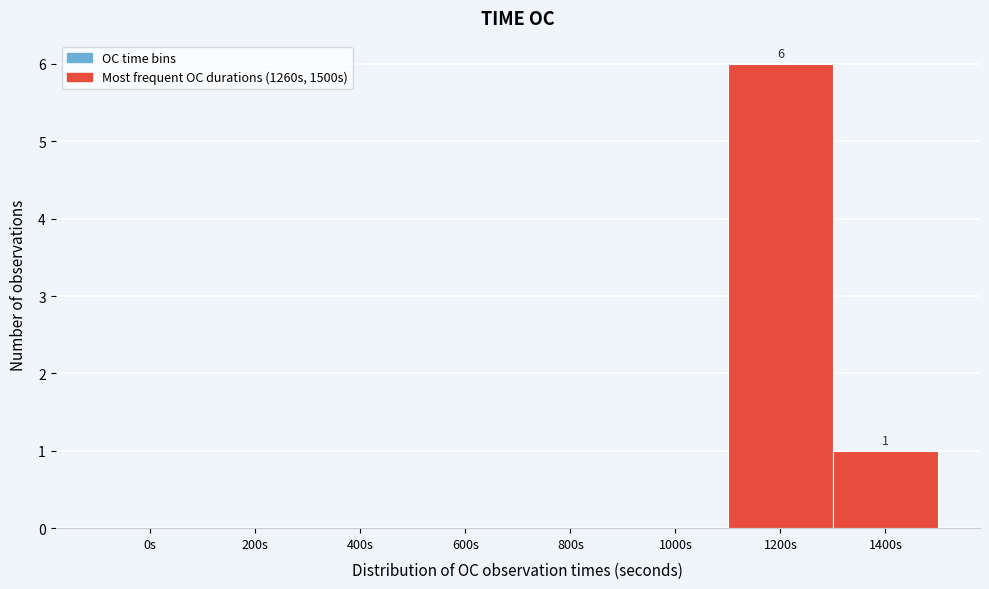

Reading left to right, list all the values displayed in this chart.

0s=0	200s=0	400s=0	600s=0	800s=0	1000s=0	1200s=6	1400s=1